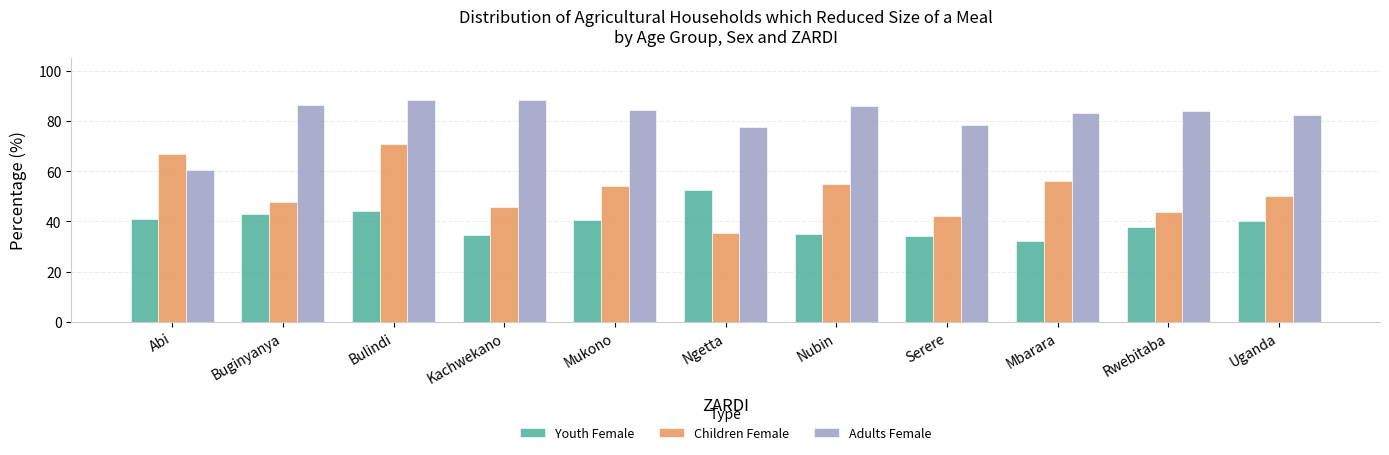

At which category does the chart reach its minimum across all series?

Mbarara